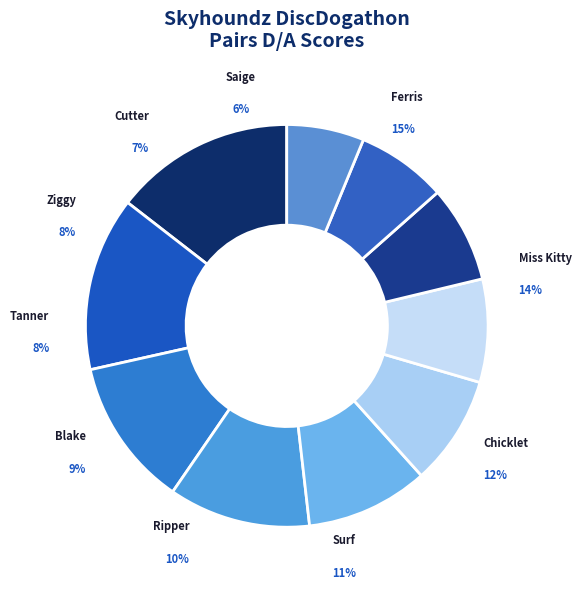

To the nearest percent, what portion does Chicklet represent?

12%